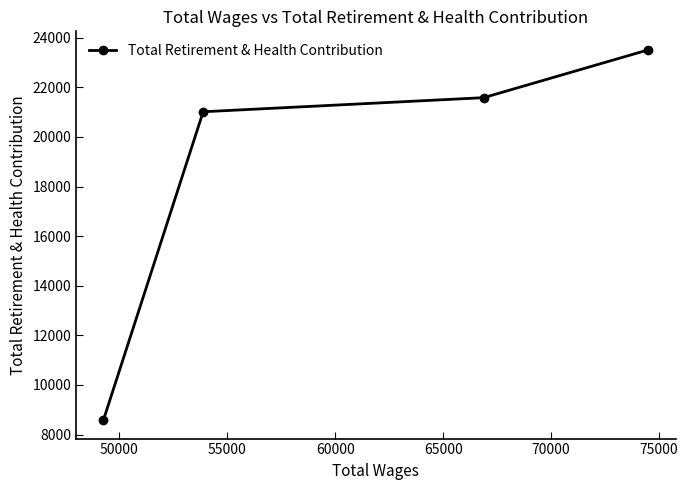

What is the sum of all values?

74690